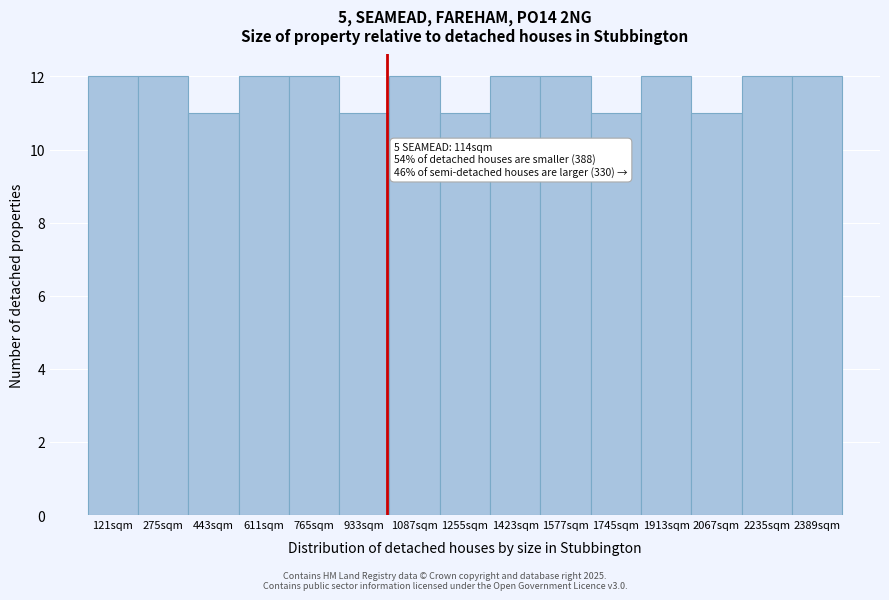

Reading left to right, extract all data points from this chart.

121sqm=12	275sqm=12	443sqm=11	611sqm=12	765sqm=12	933sqm=11	1087sqm=12	1255sqm=11	1423sqm=12	1577sqm=12	1745sqm=11	1913sqm=12	2067sqm=11	2235sqm=12	2389sqm=12